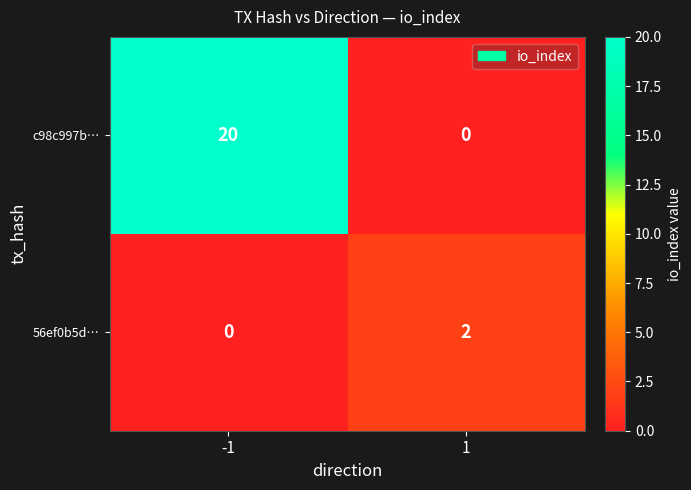

Reading left to right, transcribe all the data shown in this chart.

c98c997b…: -1=20	1=0
56ef0b5d…: -1=0	1=2